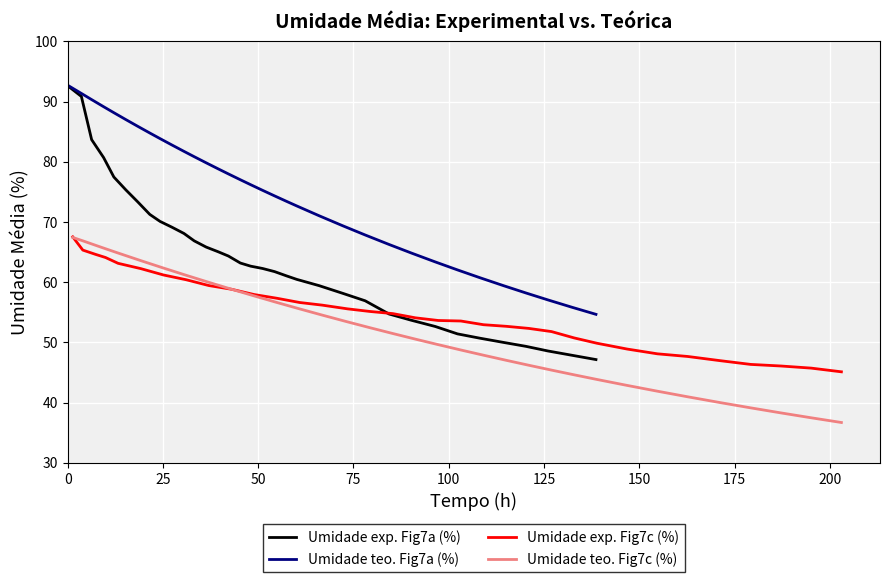

What is the maximum value for Umidade exp. Fig7a (%)?

92.4